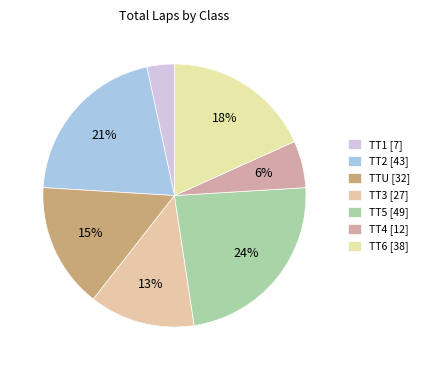

How many slices are in this pie chart?

7